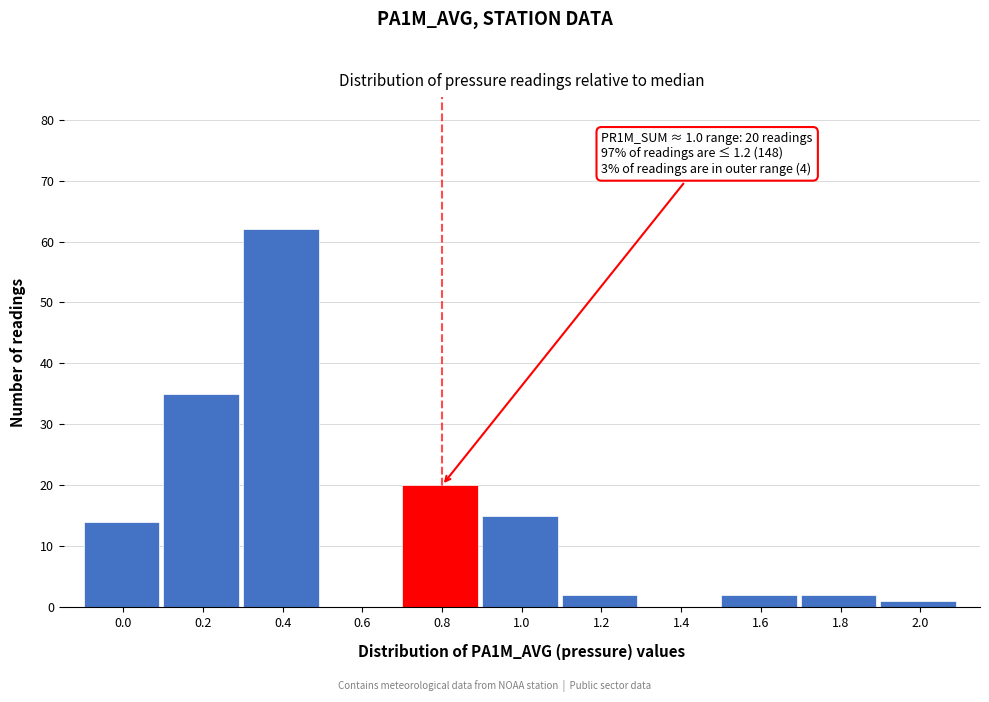

Reading right to left, what are all the values shown in this chart?

2.0=1	1.8=2	1.6=2	1.4=0	1.2=2	1.0=15	0.8=20	0.6=0	0.4=62	0.2=35	0.0=14